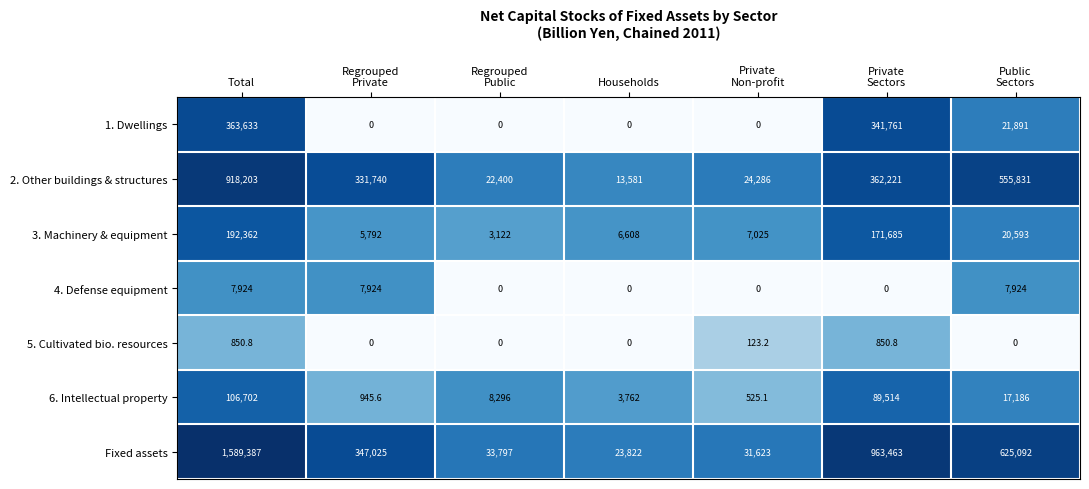

List the series in order of their peak value, lowest first.

5. Cultivated bio. resources, 4. Defense equipment, 6. Intellectual property, 3. Machinery & equipment, 1. Dwellings, 2. Other buildings & structures, Fixed assets